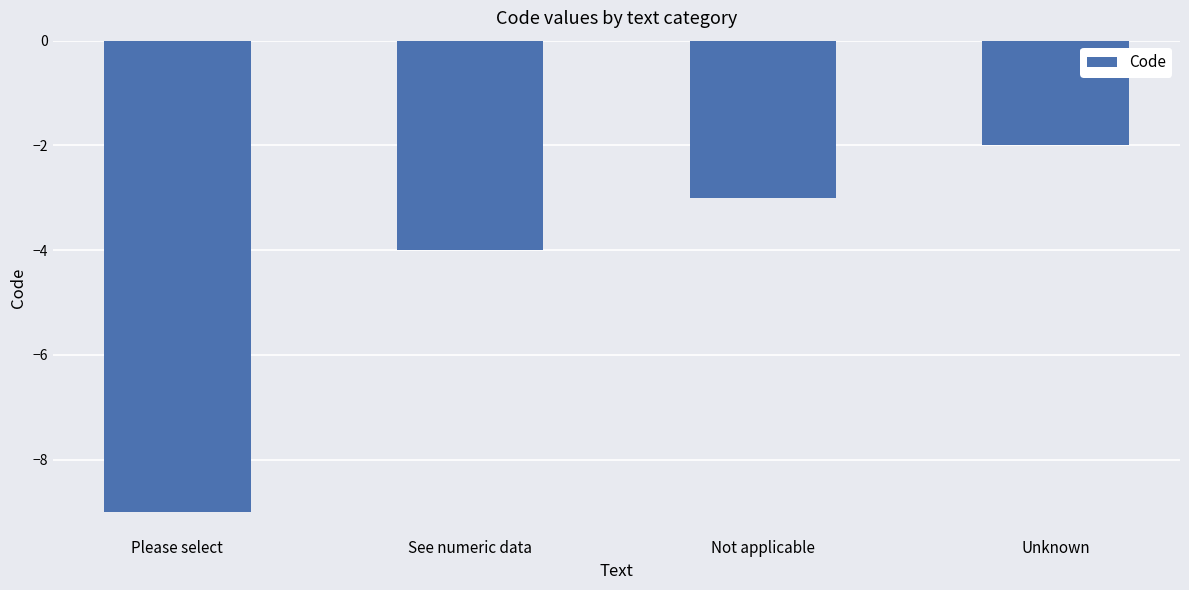

What is the value of the 3rd bar from the left?

-3